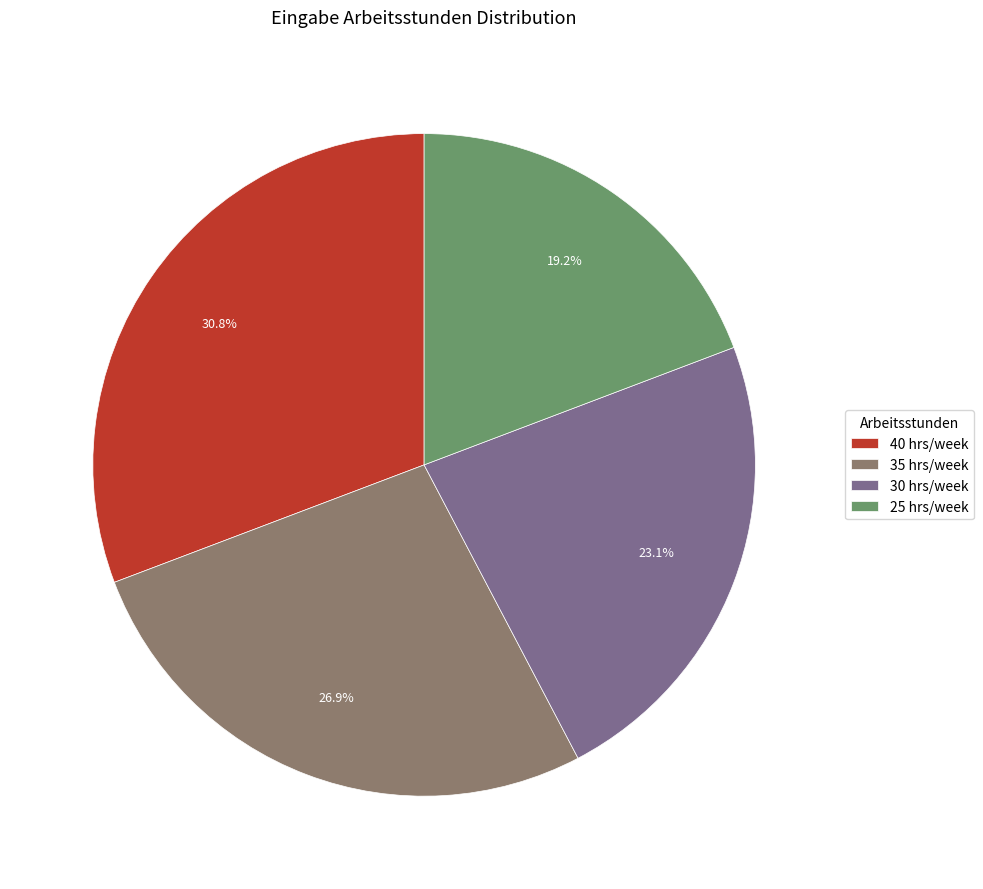

True or false: 30 accounts for 23% of the total.

True